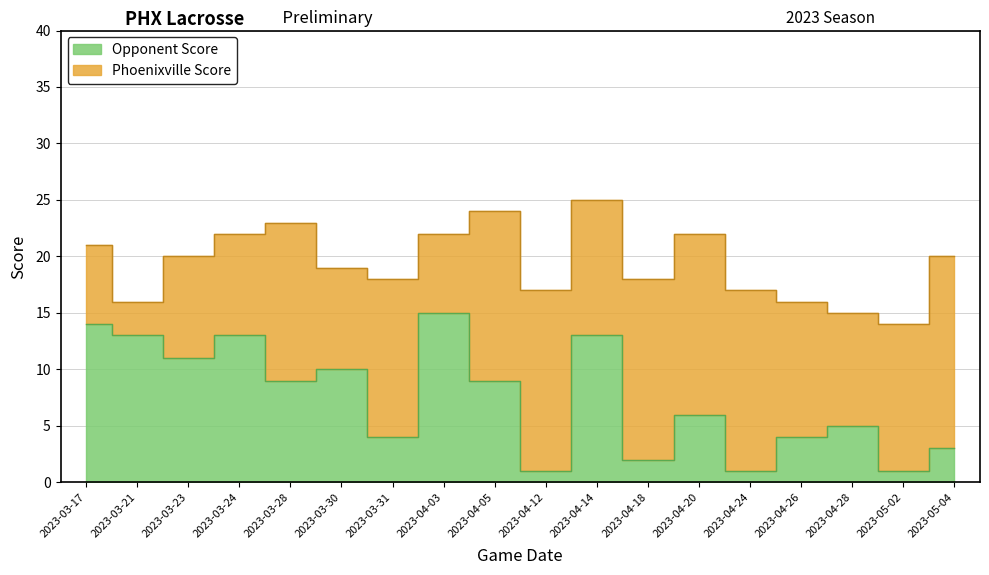

What is the difference between the maximum and second lowest values?

14